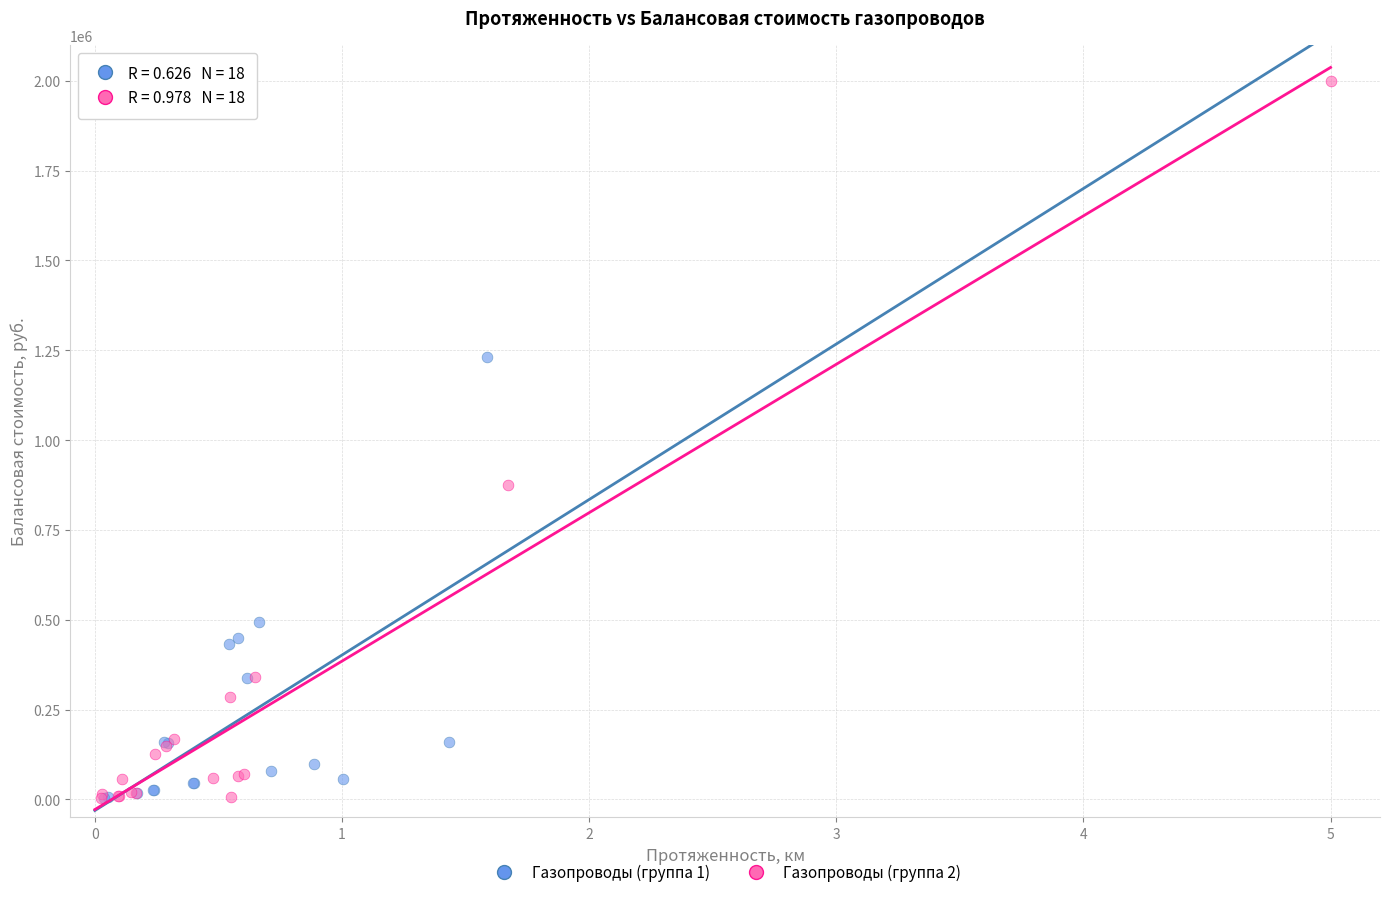

Which series has the largest Y range (max minus min)?

Газопроводы (группа 2)